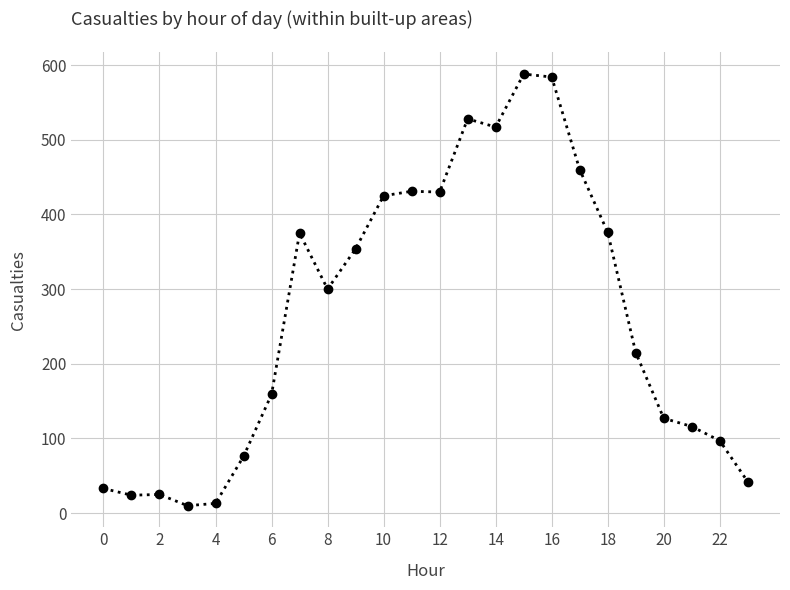

What is the average value?

263